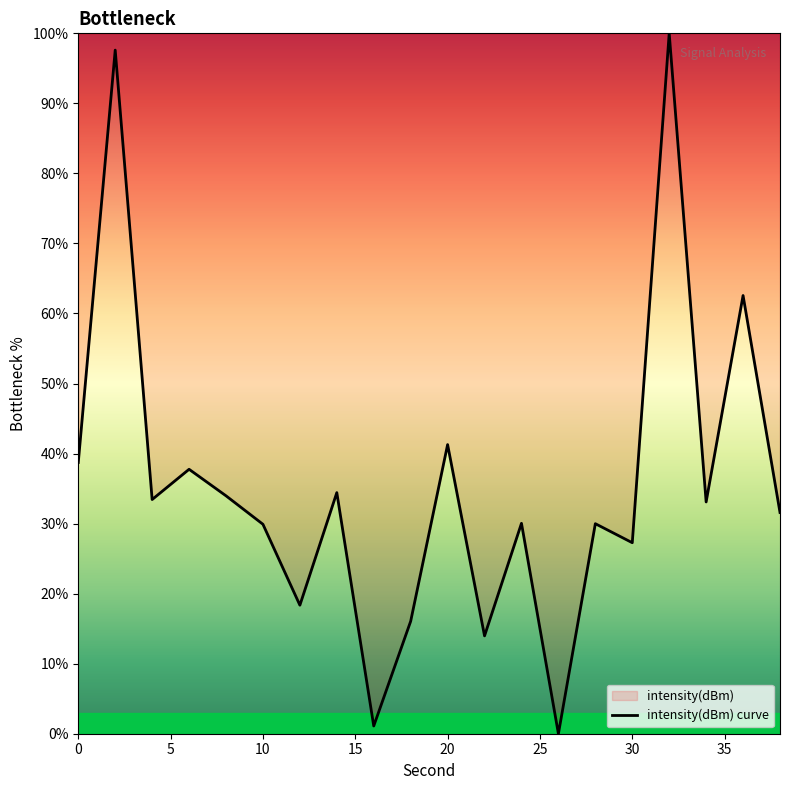

At which category does the data reach its first local valley?

4